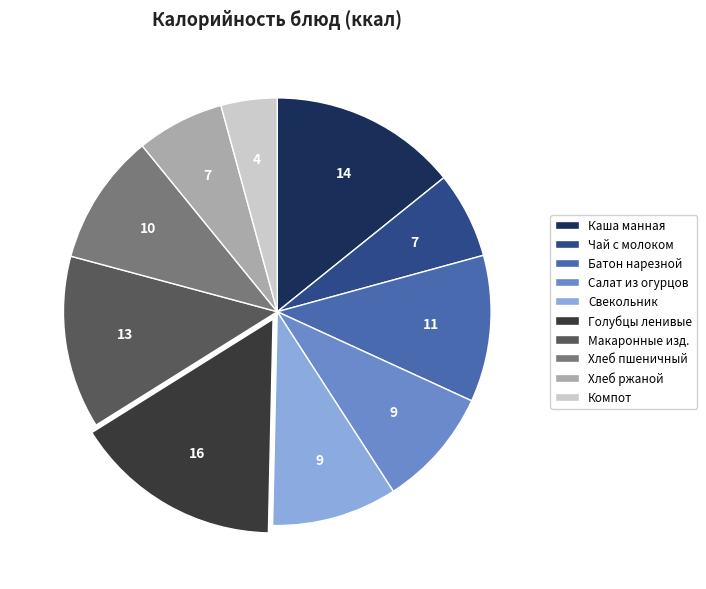

Is there any slice that represents more than half of the pie?

No